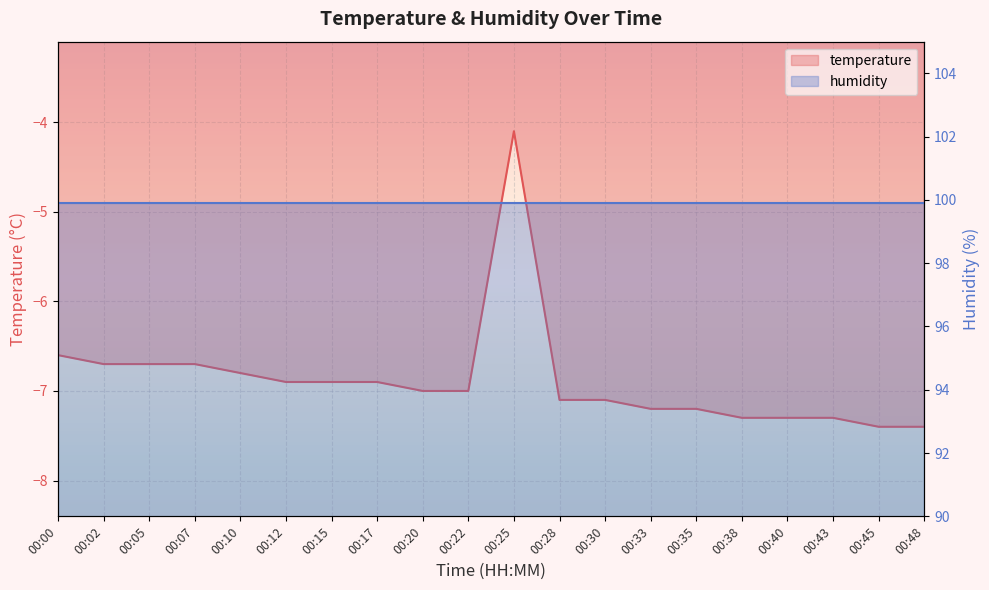

Rank the categories by value from lowest to highest.

00:45, 00:48, 00:38, 00:40, 00:43, 00:33, 00:35, 00:28, 00:30, 00:20, 00:22, 00:12, 00:15, 00:17, 00:10, 00:02, 00:05, 00:07, 00:00, 00:25